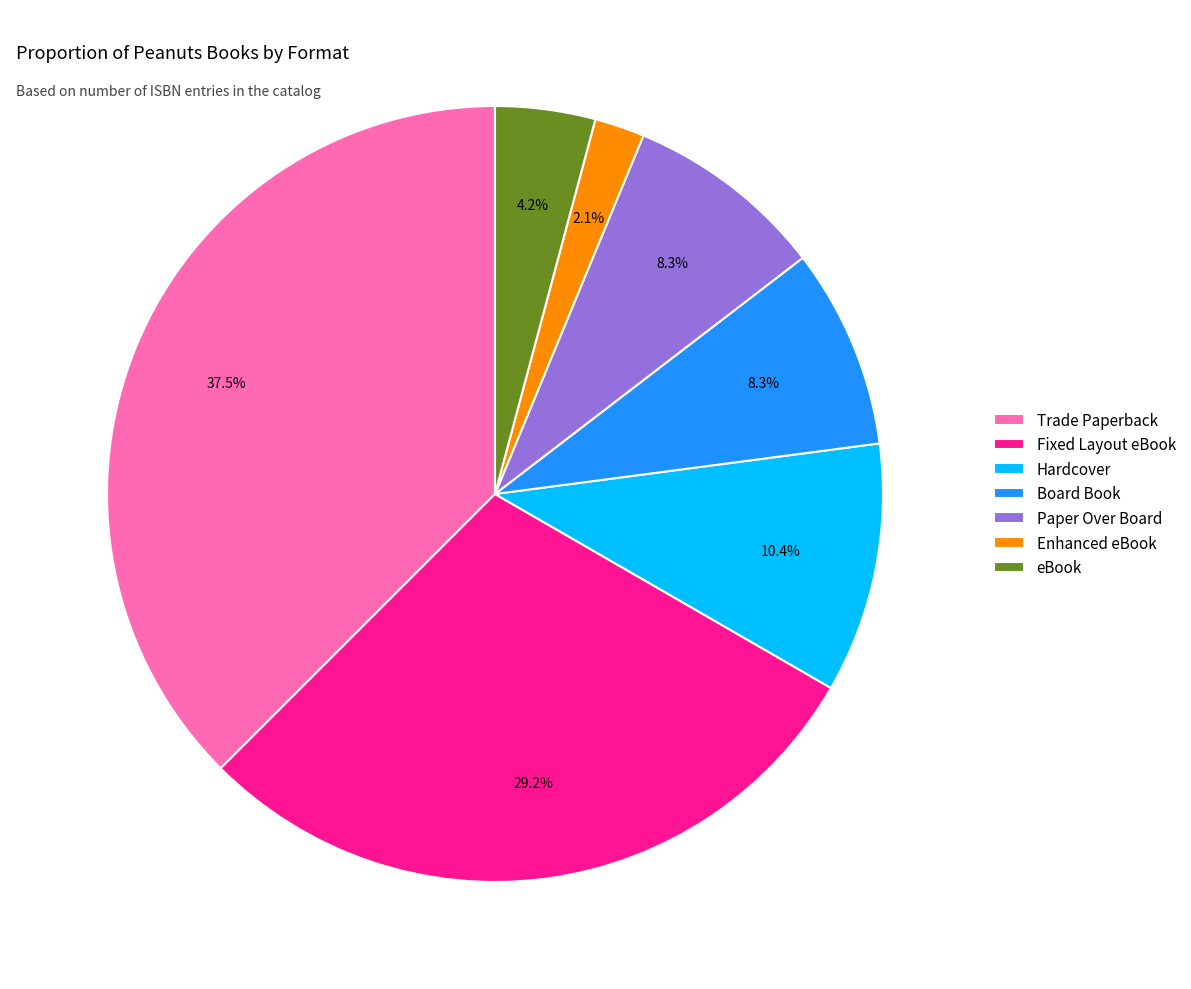

The Paper Over Board slice represents 8% of the pie. True or false?

True